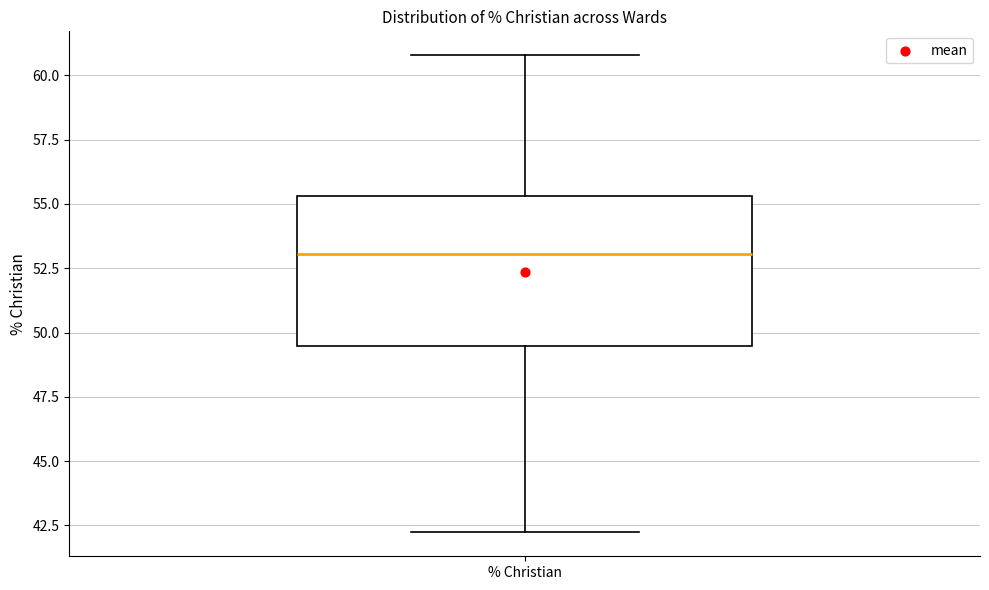

Where does the lower whisker of the box for % Christian end on the y-axis? The values are not printed on the chart, so give them approximately, as read against the axis.

42.0